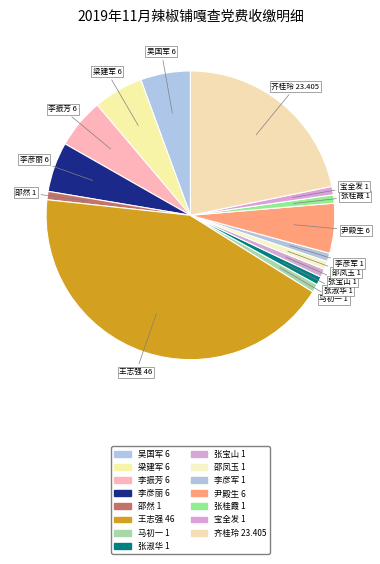

To the nearest percent, what portion does 王志强 represent?

43%